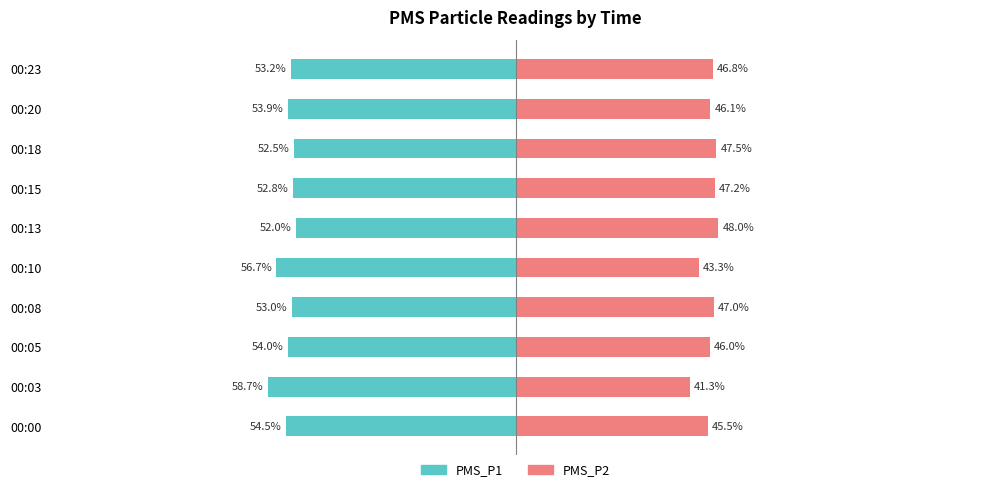

Which series changed the most between 00:15 and 00:18?

PMS_P2